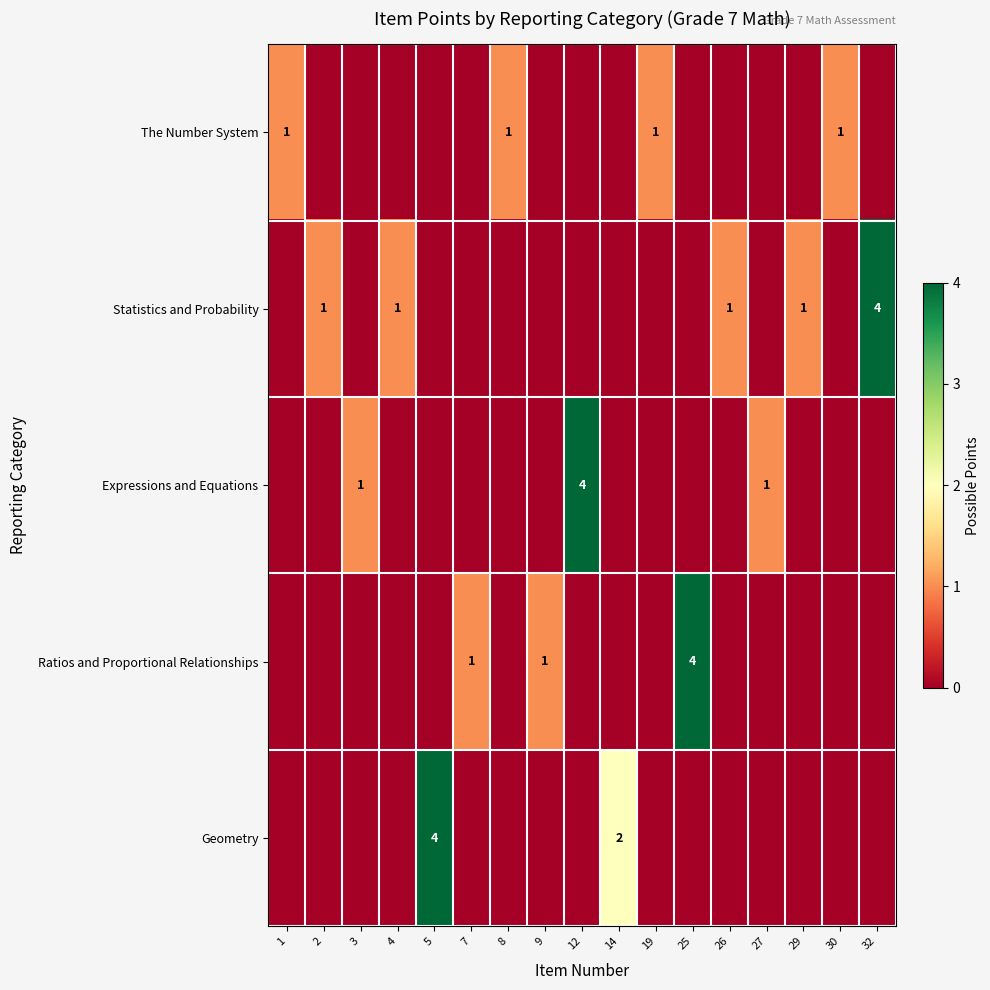

At which category does the chart reach its minimum across all series?

2